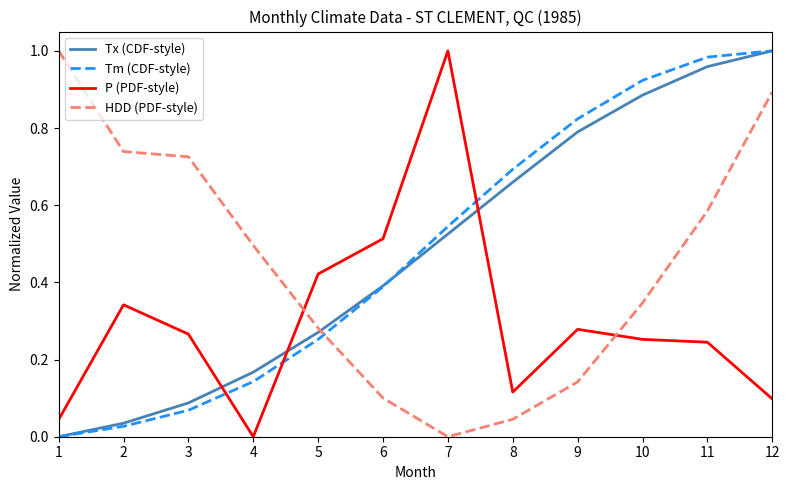

At how many categories does at least one series exceed 0?

12